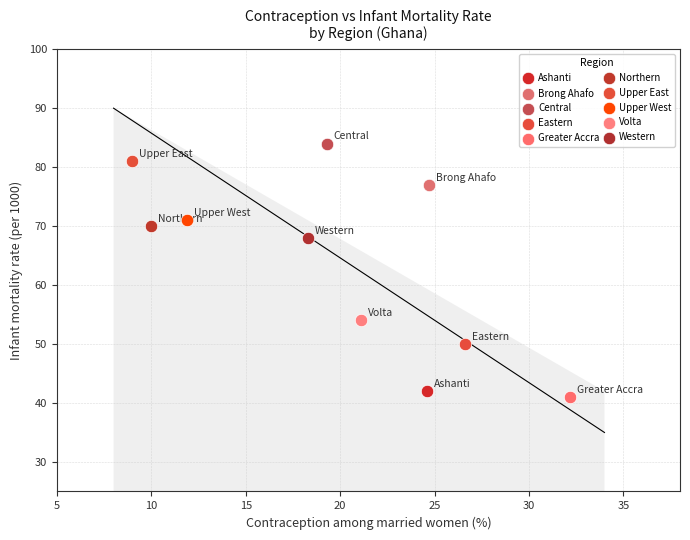

What are all the series names shown in the legend?

Ashanti, Brong Ahafo, Central, Eastern, Greater Accra, Northern, Upper East, Upper West, Volta, Western